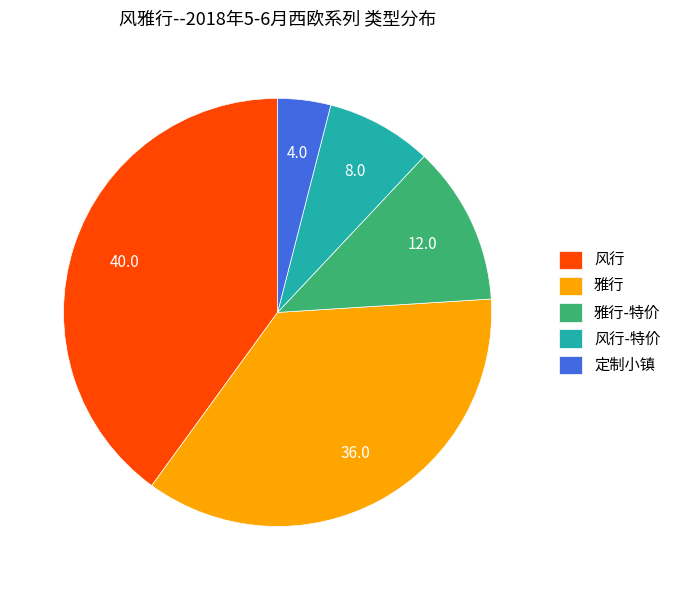

Which category has the biggest portion of the pie?

风行